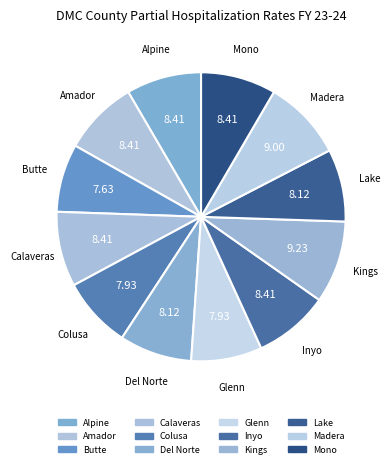

What is the ratio of the value at Calaveras to the value at Colusa?

1.1